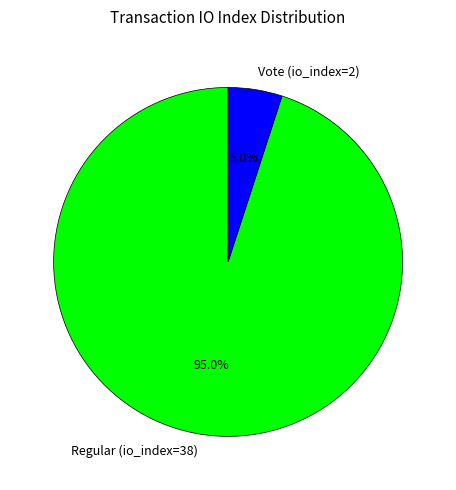

Which has a higher value, Vote (io_index=2) or Regular (io_index=38)?

Regular (io_index=38)